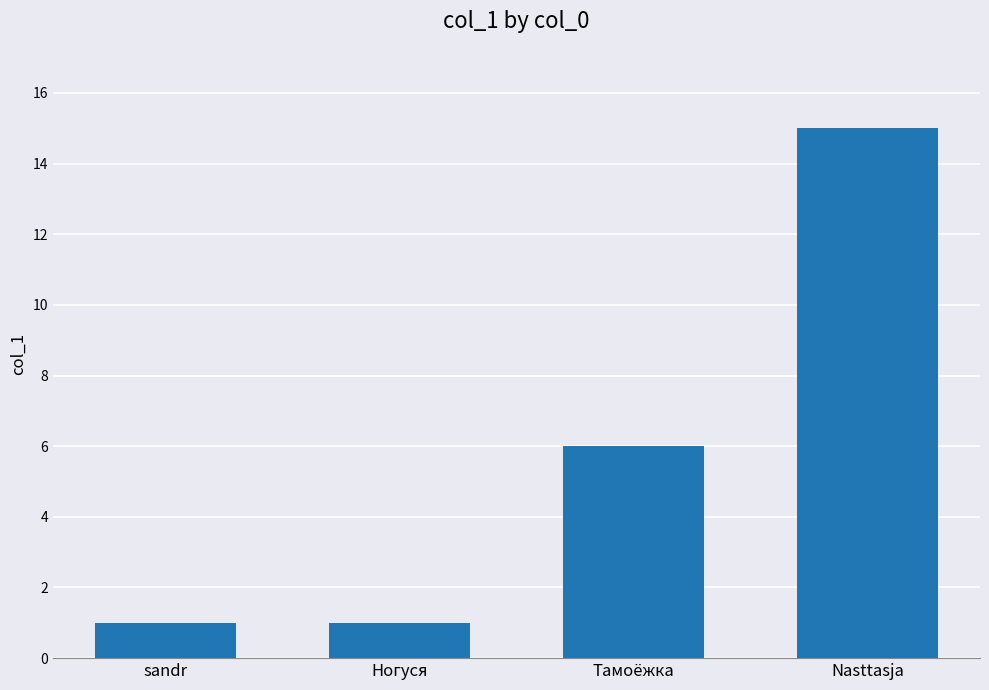

What value does the data have at Ногуся?

1